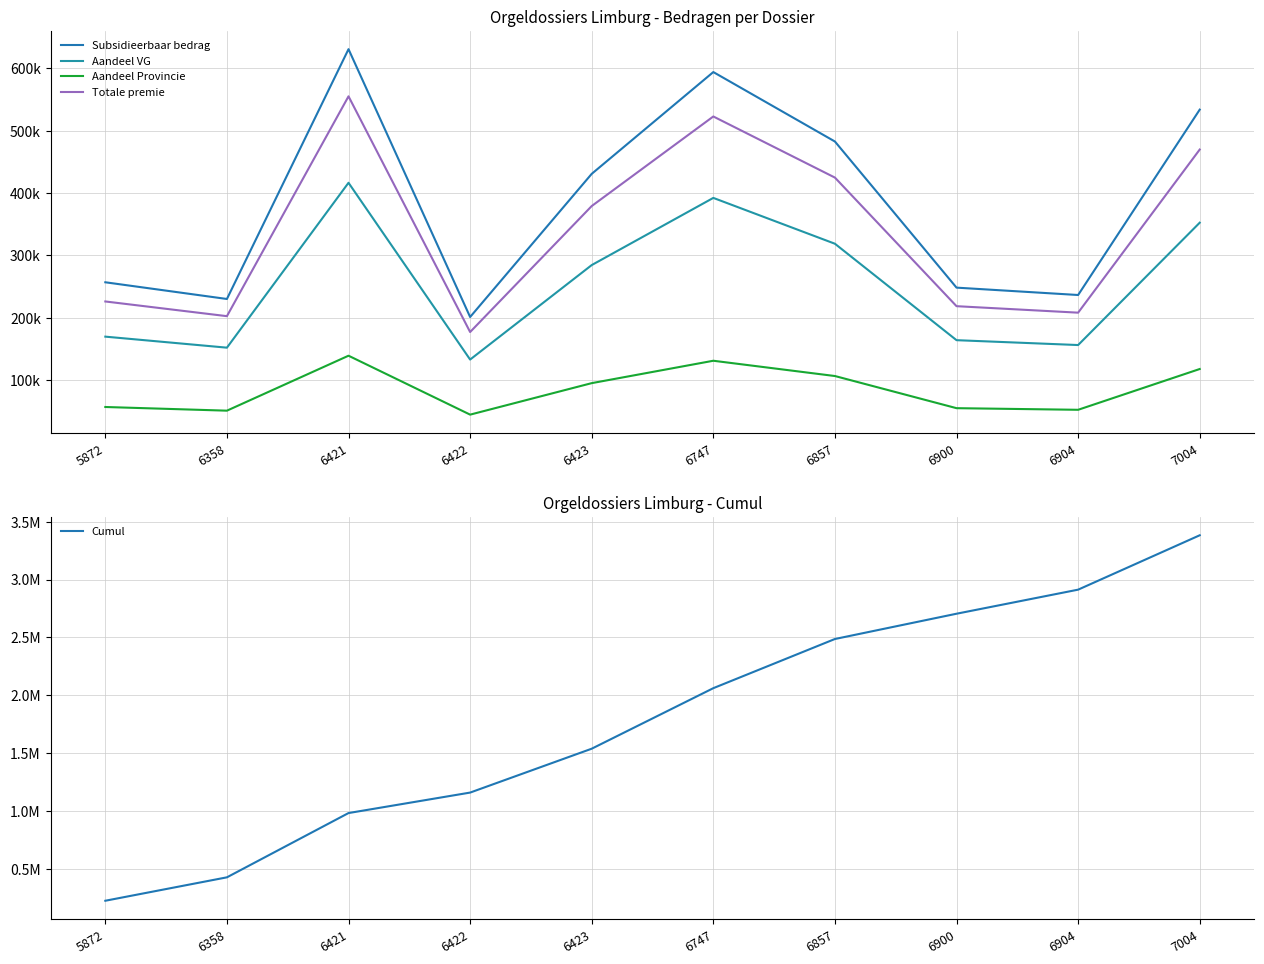

What is the difference between the highest and lowest values at 6857?

2380318.9